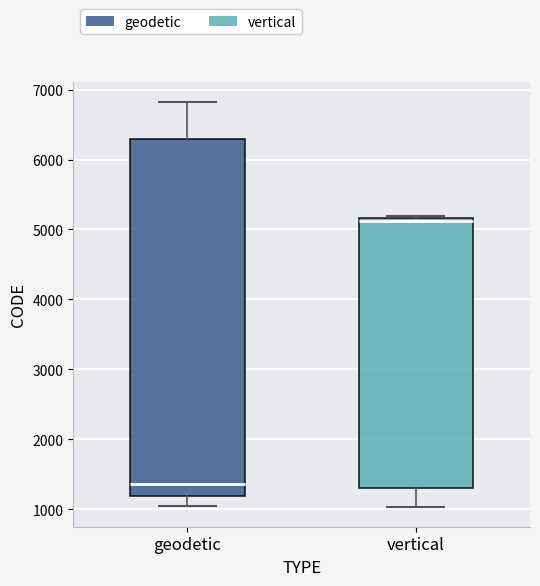

Which box has the highest median line?

vertical